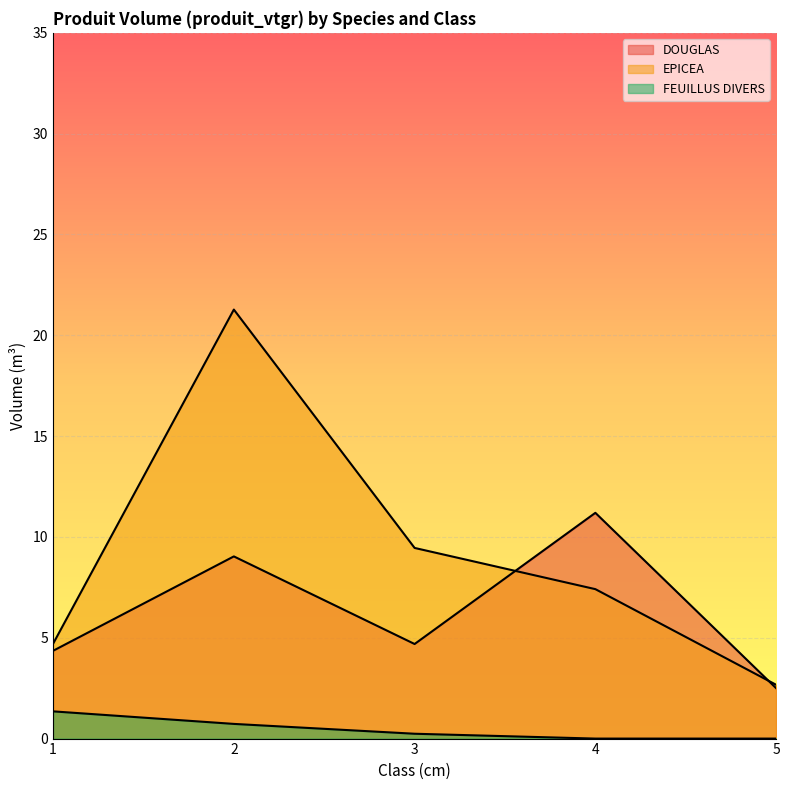

How many interior local peaks does the DOUGLAS series have?

2